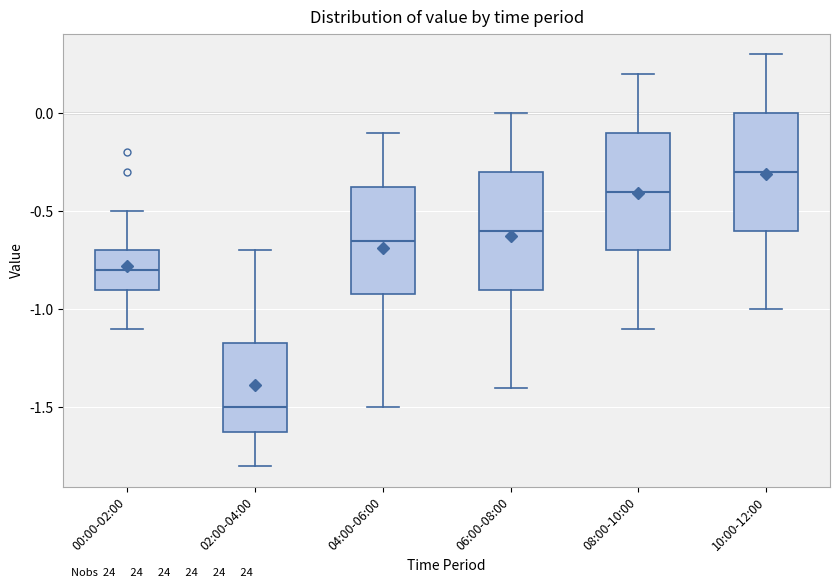

Which box's median line is the highest?

10:00-12:00